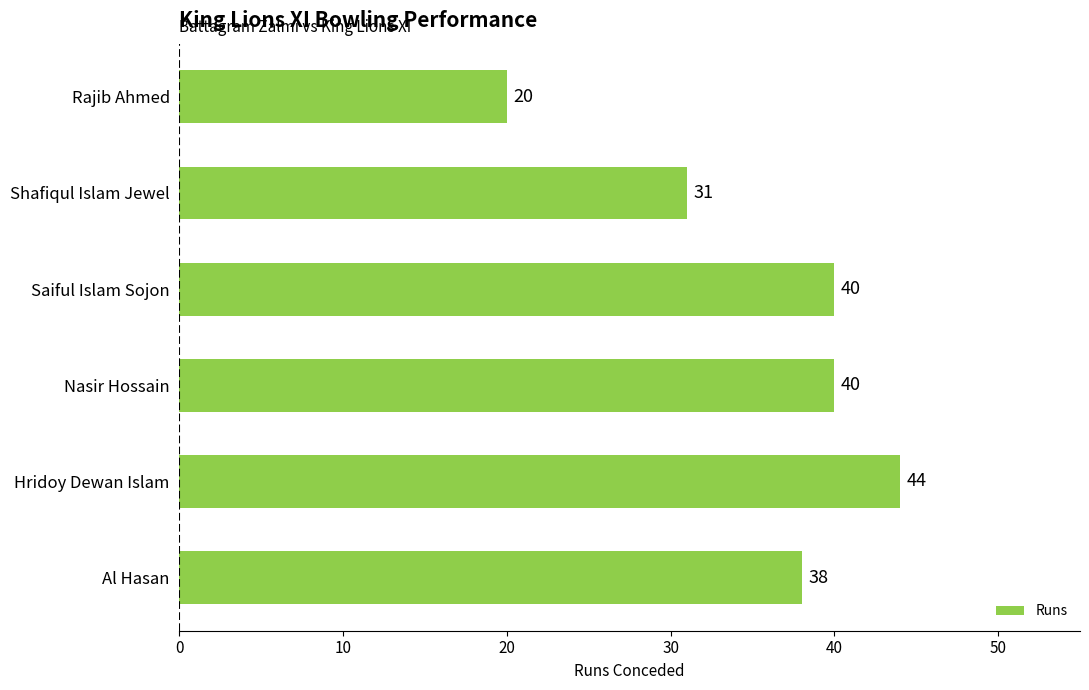

Where is the data nearest to the value 32?

Shafiqul Islam Jewel